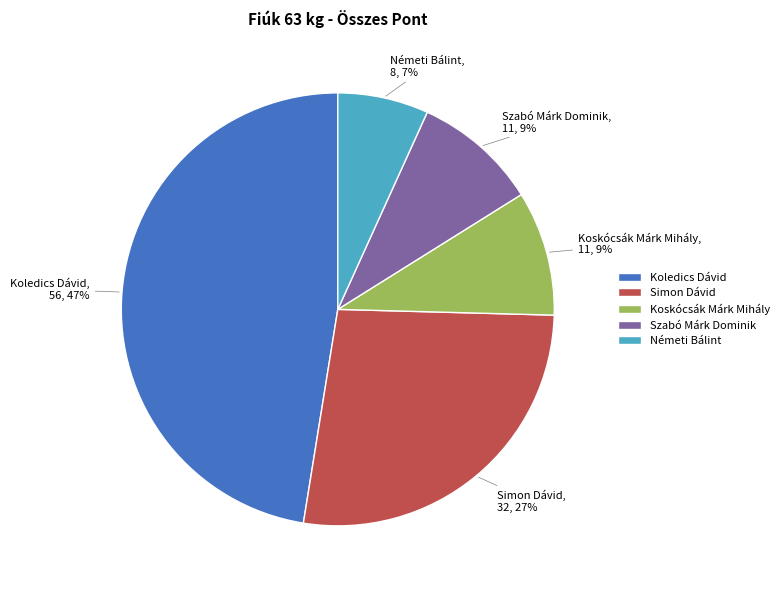

Is it true that Szabó Márk Dominik is 9% of the pie?

True